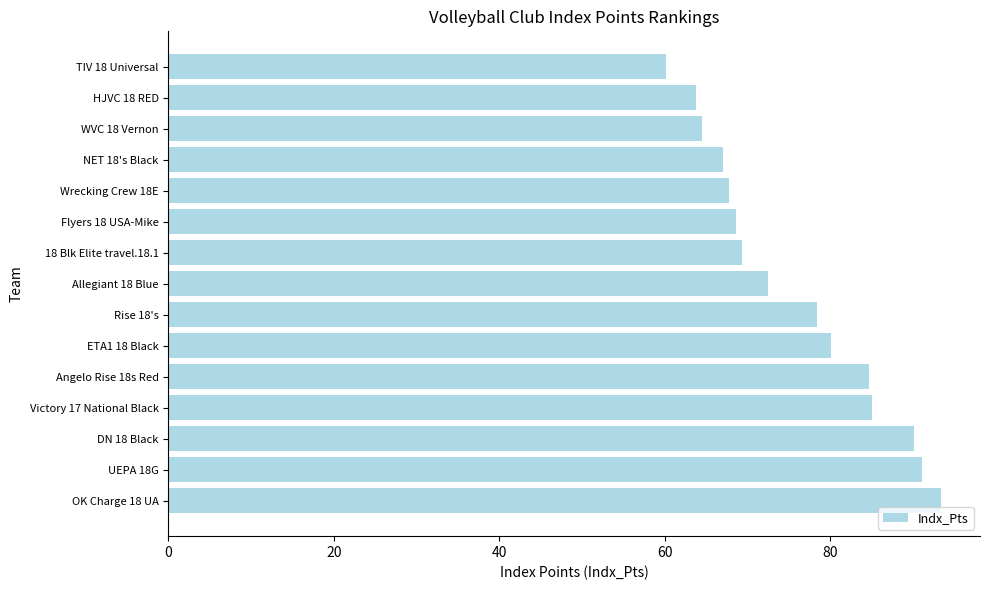

The value at DN 18 Black is 90.1. True or false?

True